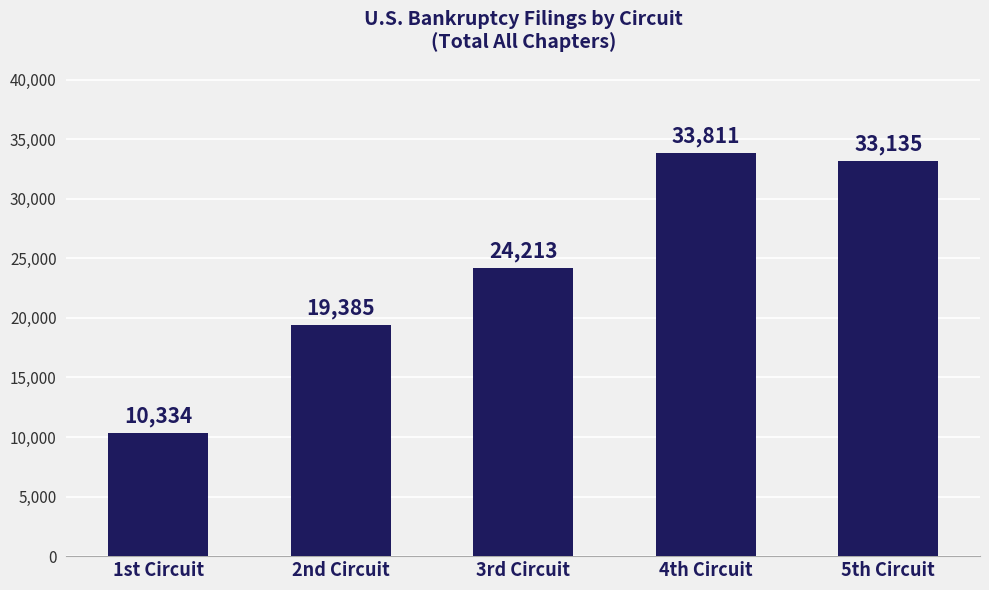

Rank the categories by value from lowest to highest.

1st Circuit, 2nd Circuit, 3rd Circuit, 5th Circuit, 4th Circuit